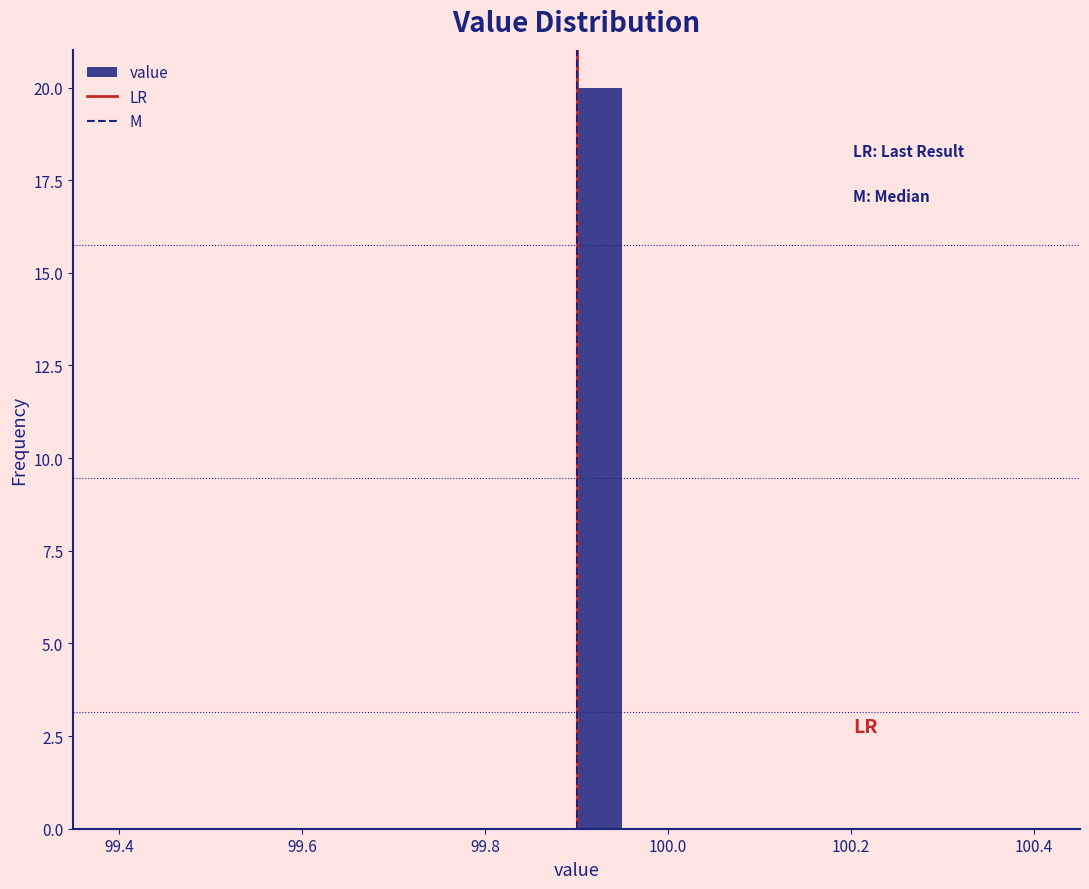

Around what value on the x-axis is the tallest bar? Give the approximate position of its centre, as read against the axis.

99.92